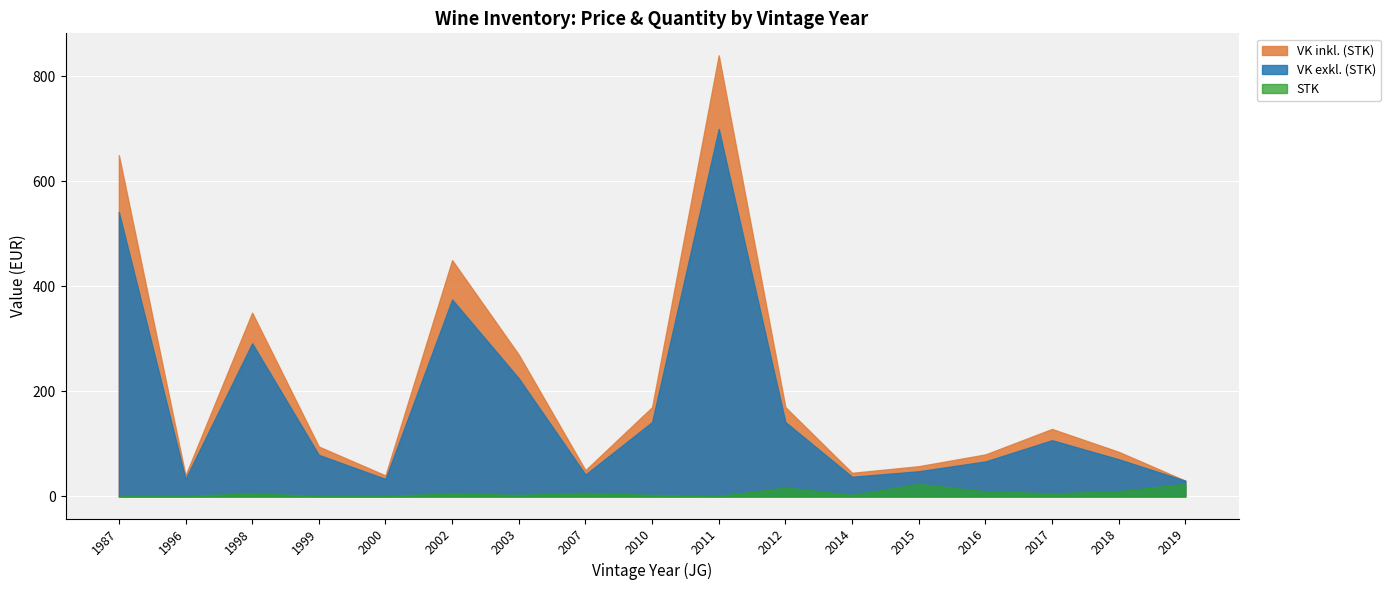

Which series has the largest total across all categories?

VK inkl. (STK)